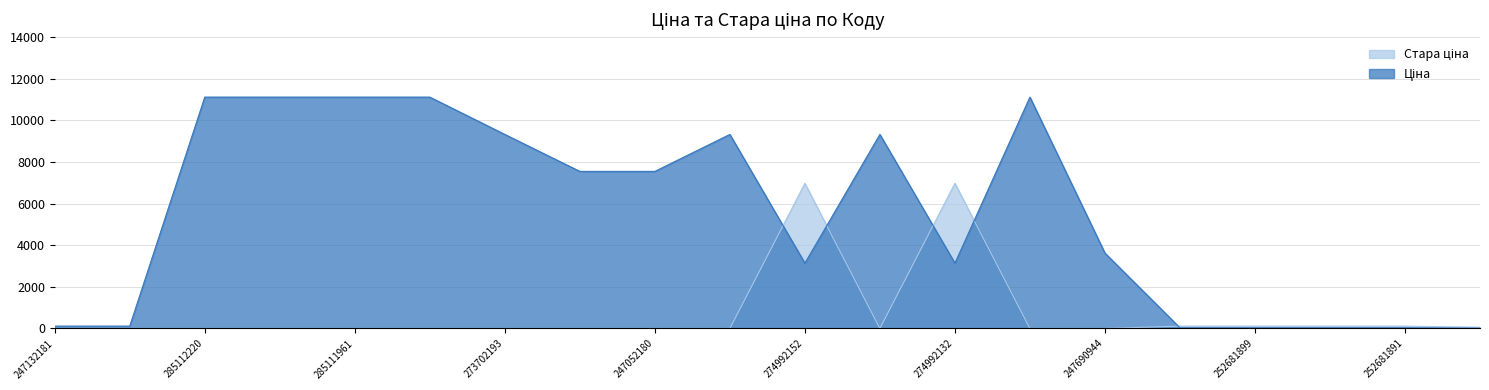

Which series has the largest range (max minus min)?

Ціна